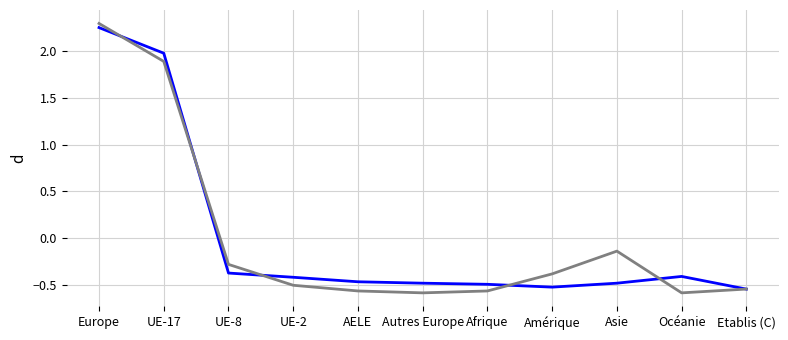

How many categories are shown in the chart?

11